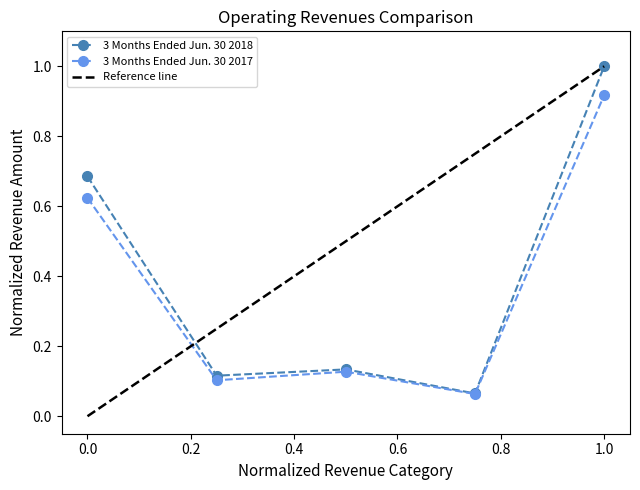

What is the sum of all 3 Months Ended Jun. 30 2018 values?

2.0